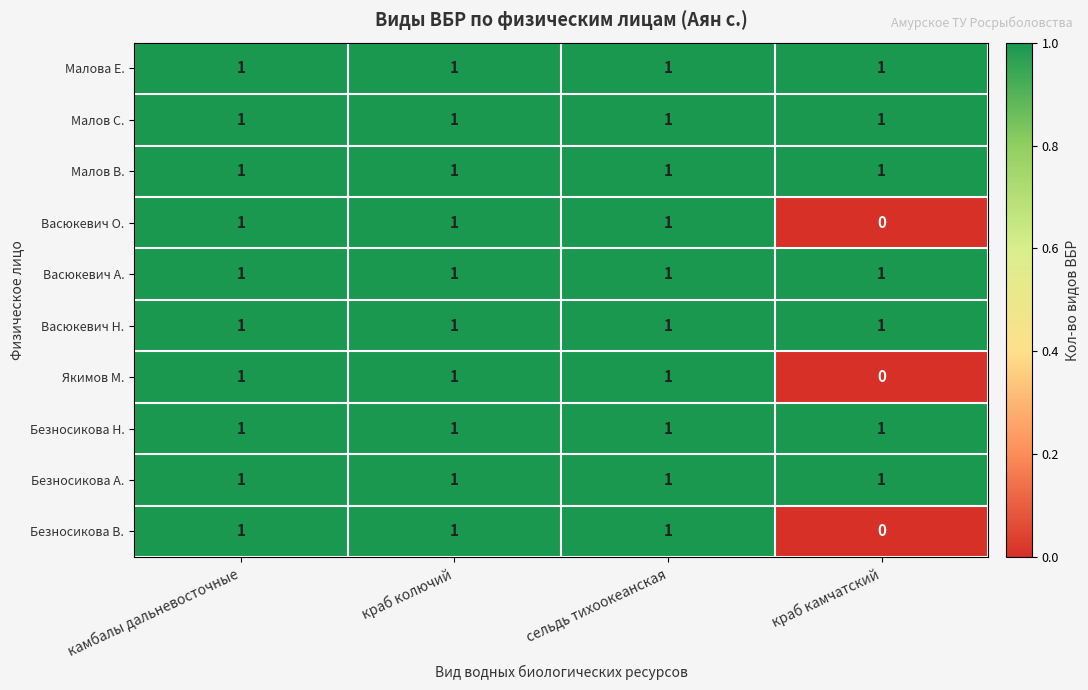

At how many categories does at least one series exceed 0?

4